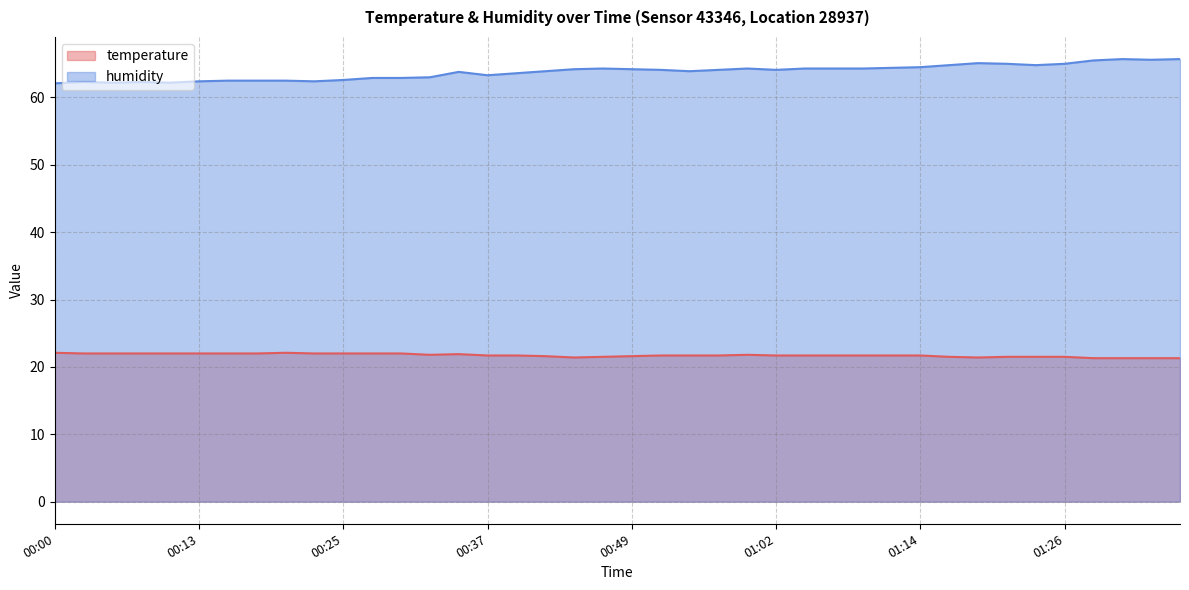

Which series has the largest total across all categories?

humidity